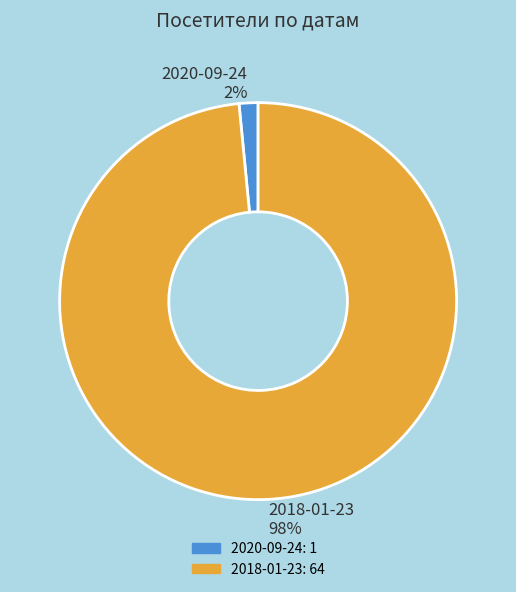

The 2020-09-24 slice represents 2% of the pie. True or false?

True